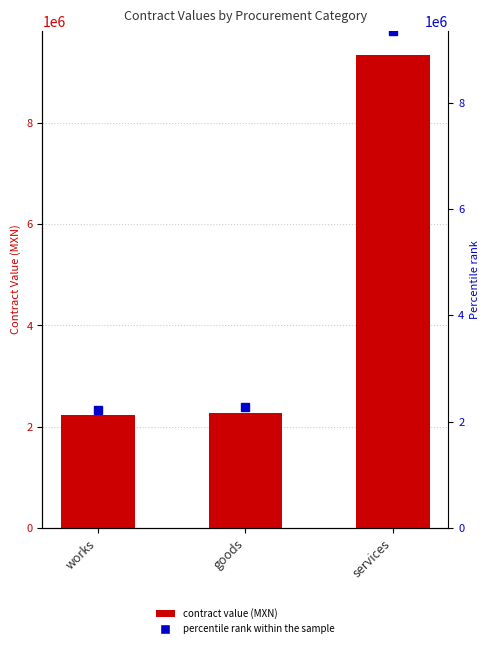

How many values in the percentile rank within the sample series exceed 2276419?

2